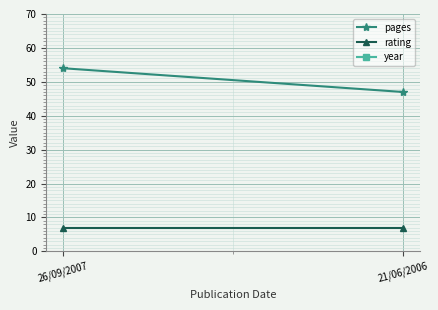

How many values in the pages series are below 54?

1